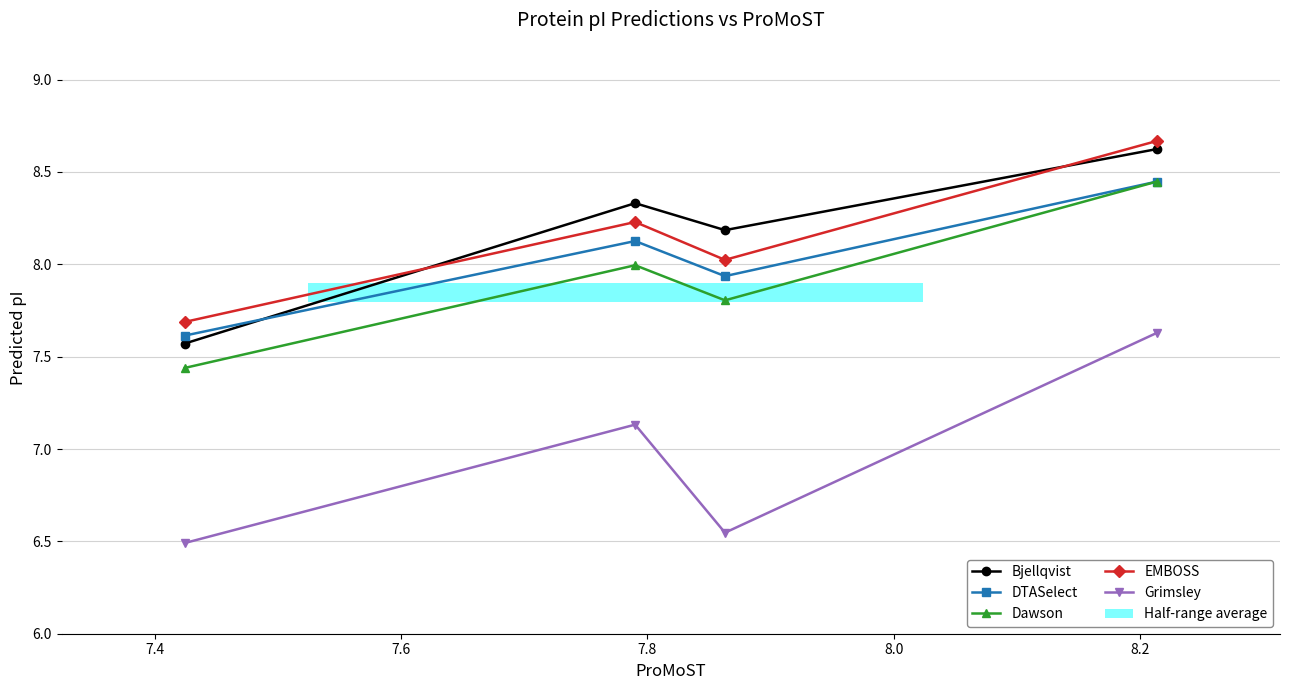

Does the chart display data point markers on the line(s)?

Yes